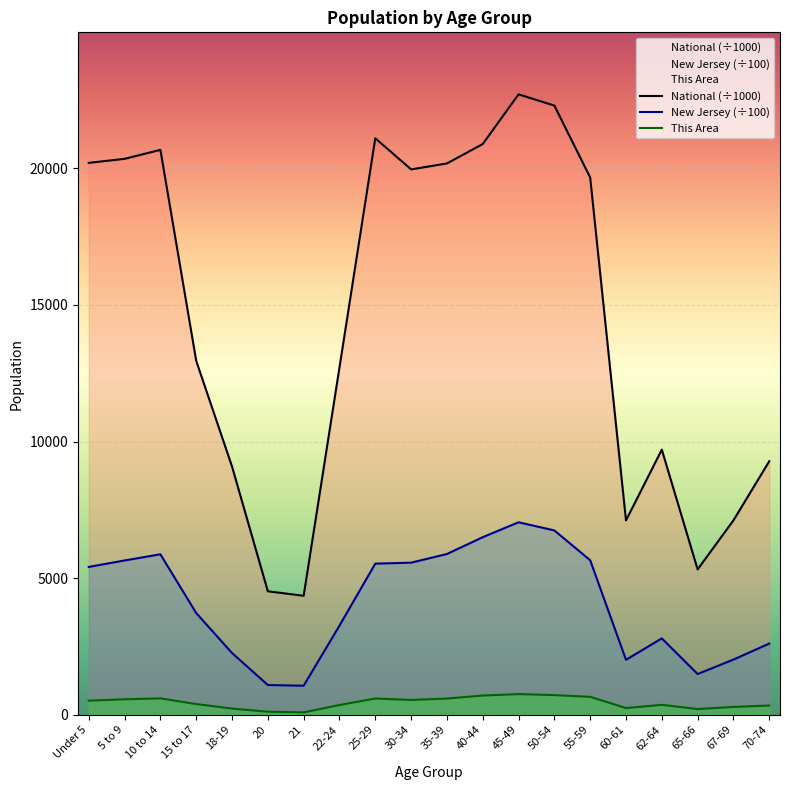

True or false: National and New Jersey intersect in this chart.

False